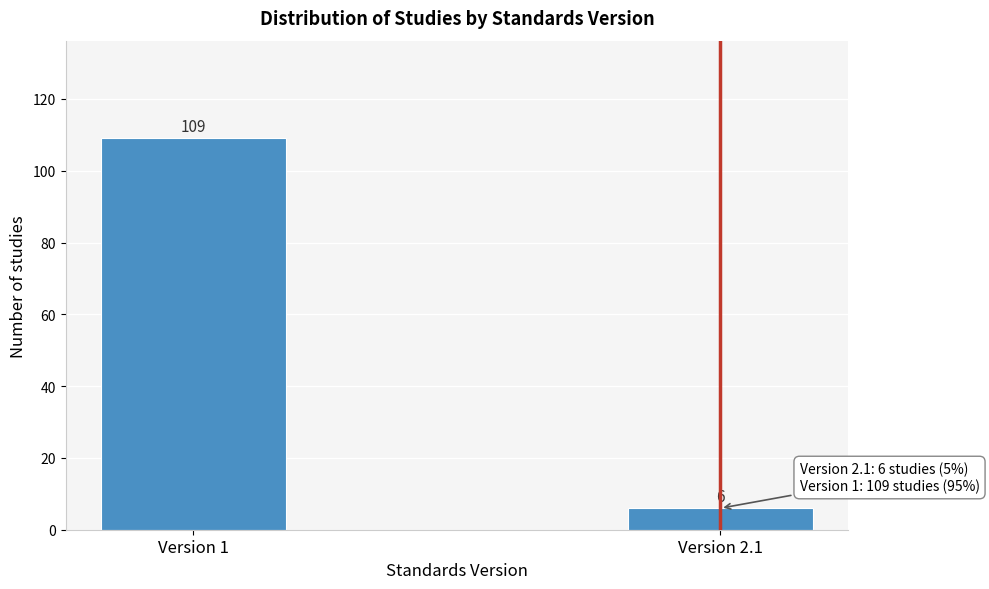

Reading right to left, what are all the values shown in this chart?

6	109